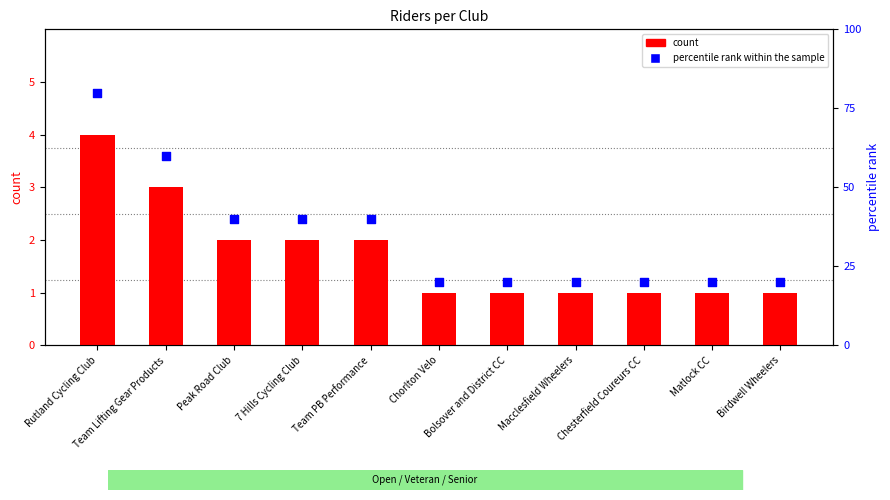

At how many categories does at least one series exceed 14?

11